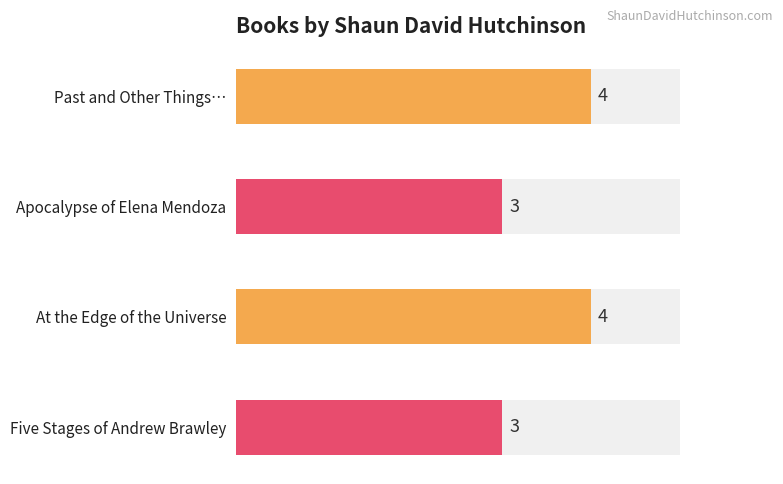

List the labels in order of value, largest first.

Past and Other Things That Should Stay, At the Edge of the Universe, Apocalypse of Elena Mendoza, Five Stages of Andrew Brawley